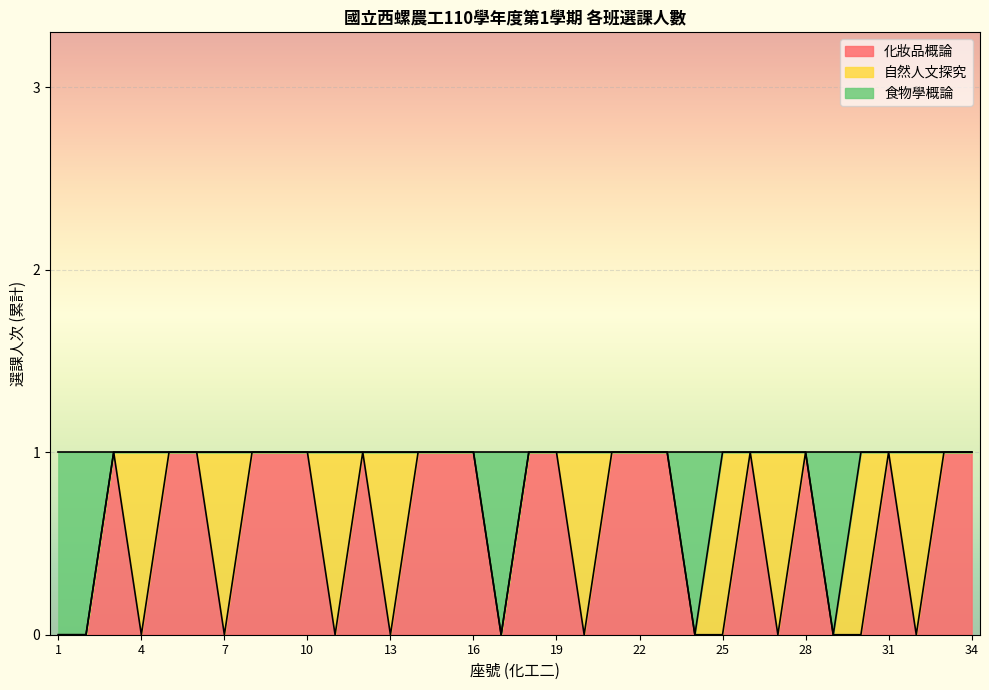

What are all the series names shown in the legend?

化妝品概論, 自然人文探究, 食物學概論